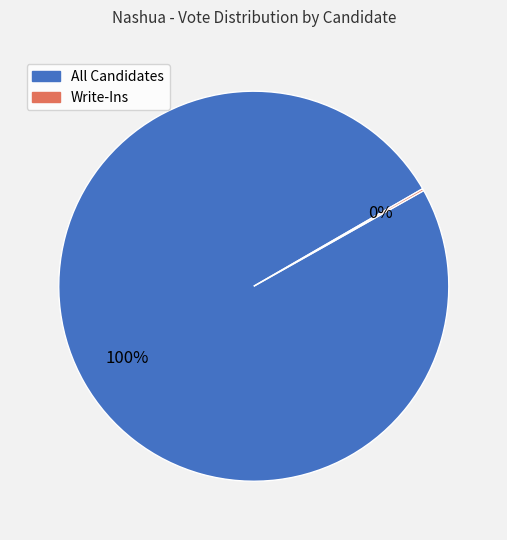

To the nearest percent, what is the difference between the largest and smallest slice percentages?

100%